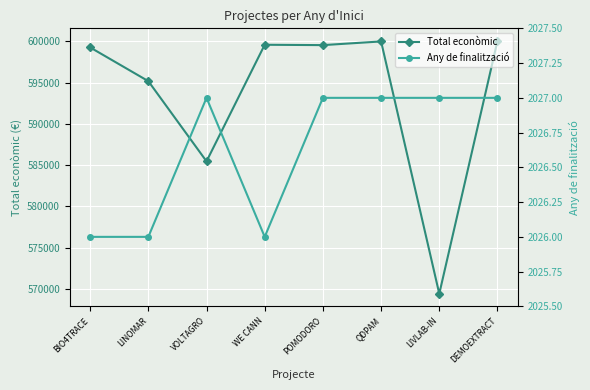

Which label corresponds to the smallest value in the chart?

BIO4TRACE